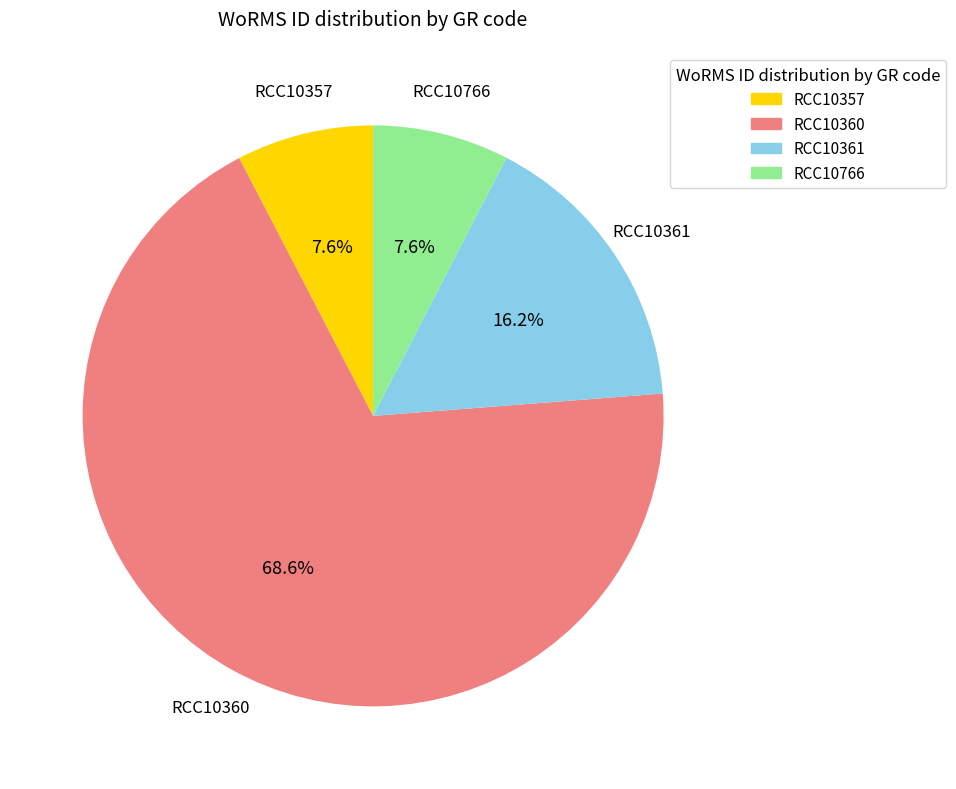

To the nearest percent, what is the difference between the RCC10361 and RCC10360 slice percentages?

52%